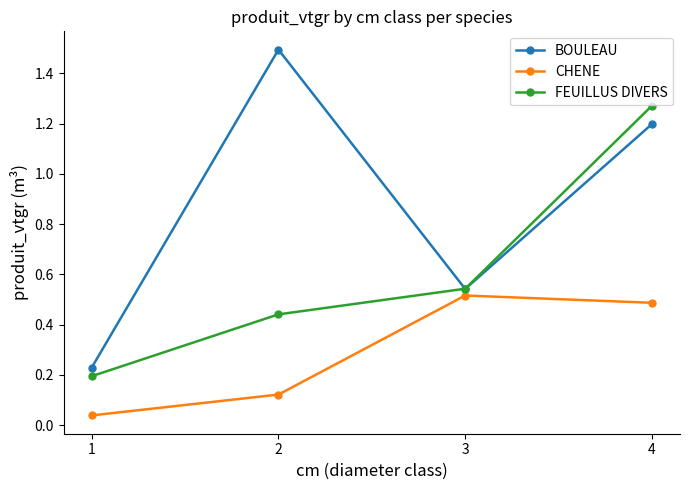

Which series has the widest spread of values?

BOULEAU